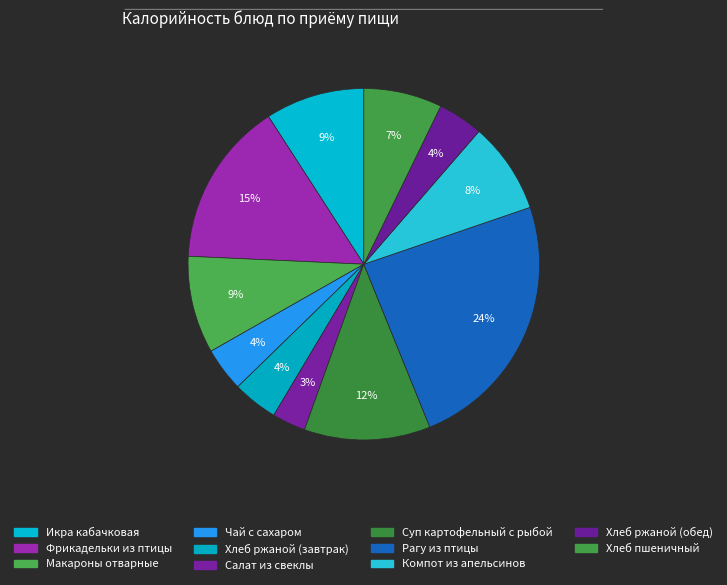

To the nearest percent, what portion does Салат из свеклы represent?

3%